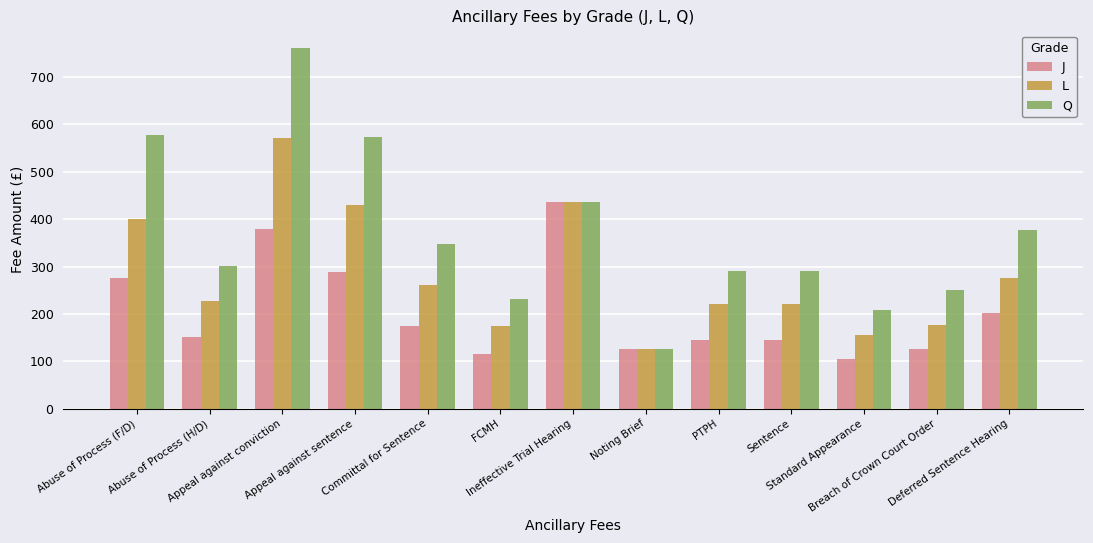

How many distinct data groups are displayed?

3